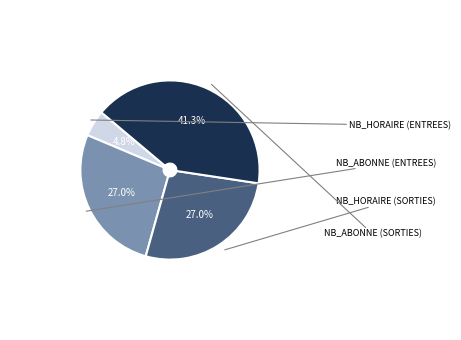

Is there any slice that represents more than half of the pie?

No